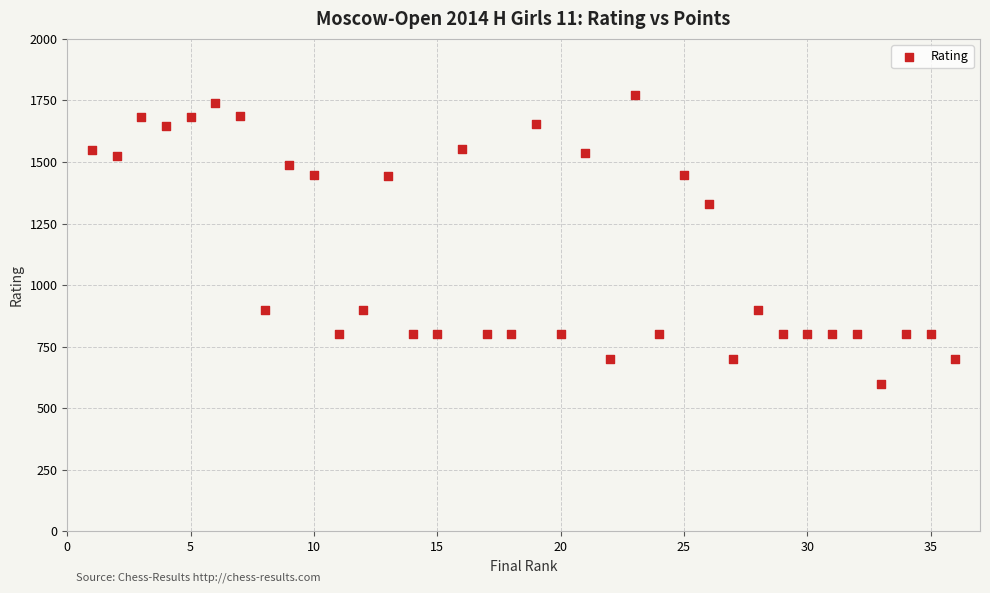

What is the range of X values (max minus min)?

35